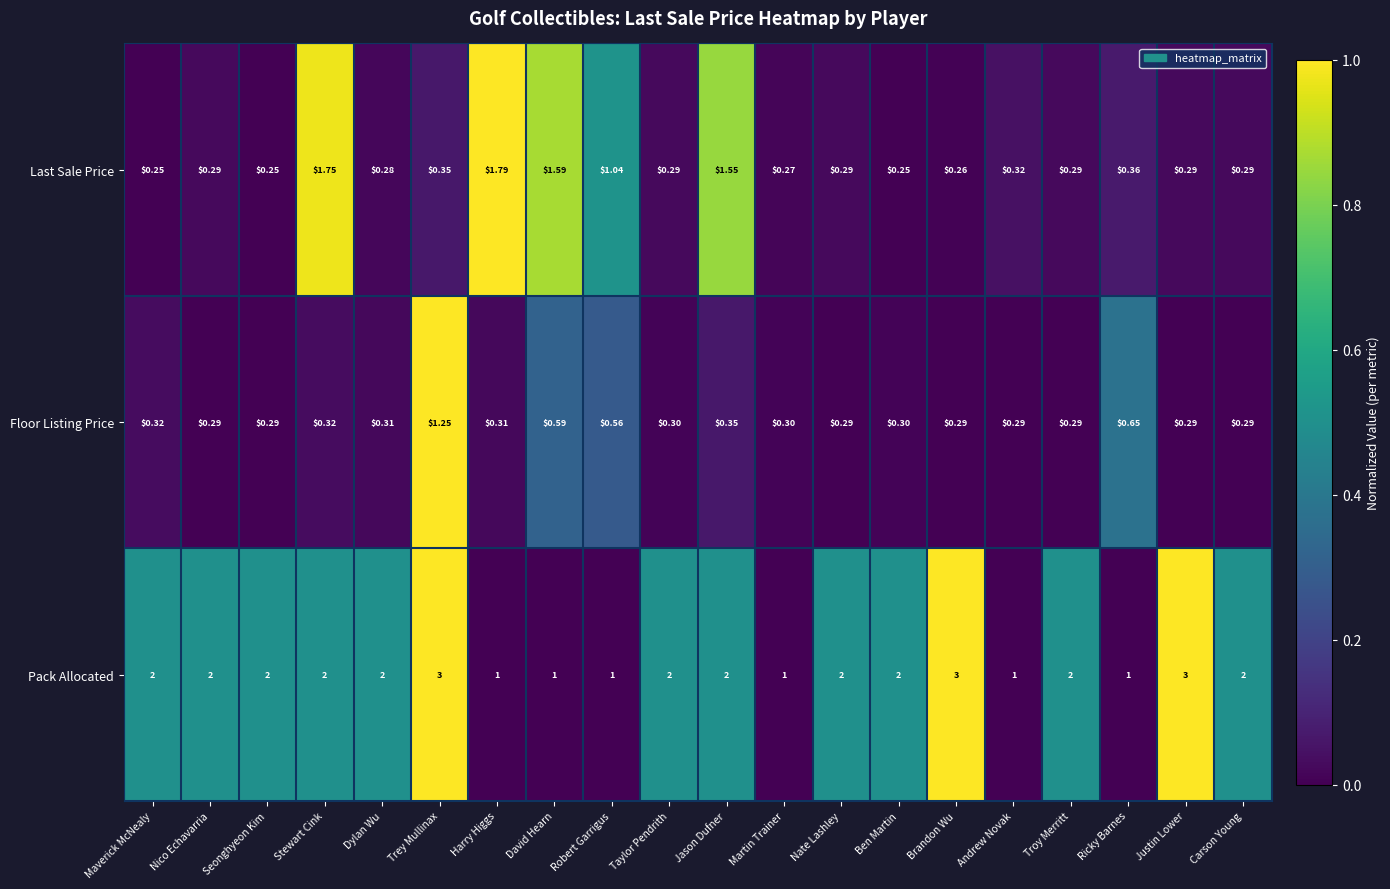

At Dylan Wu, list the series in order from largest to smallest.

Pack Allocated, Floor Listing Price, Last Sale Price